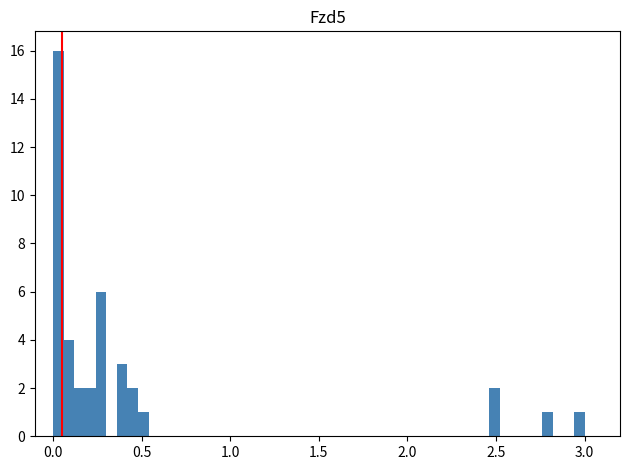

Around what value on the x-axis is the tallest bar? Give the approximate position of its centre, as read against the axis.

0.05